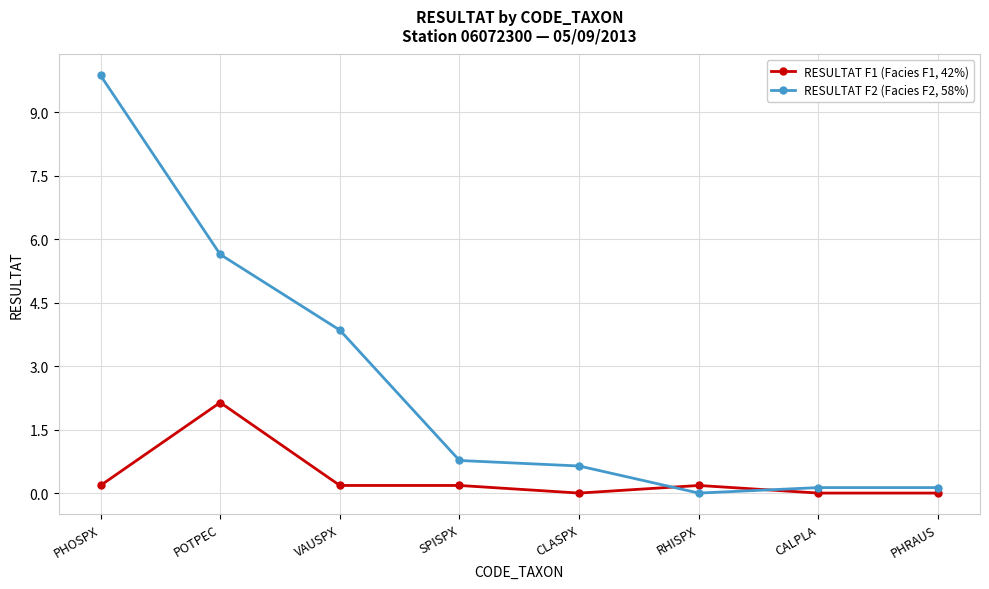

Which series has the largest range (max minus min)?

RESULTAT F2 (Facies F2, 58%)